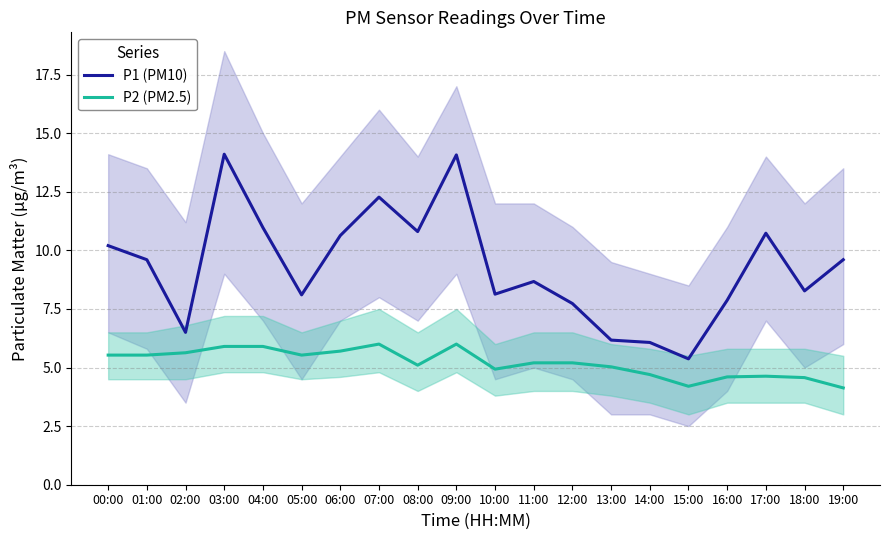

The P1 (PM10) series shows 15.5 at 01:00. True or false?

False